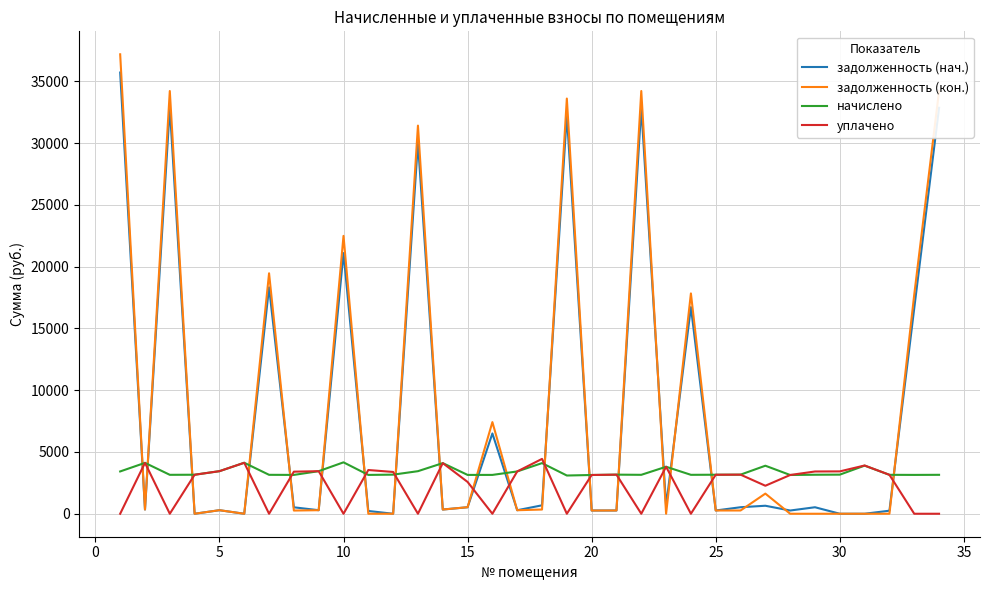

Which series has the widest spread of values?

задолженность (кон.)